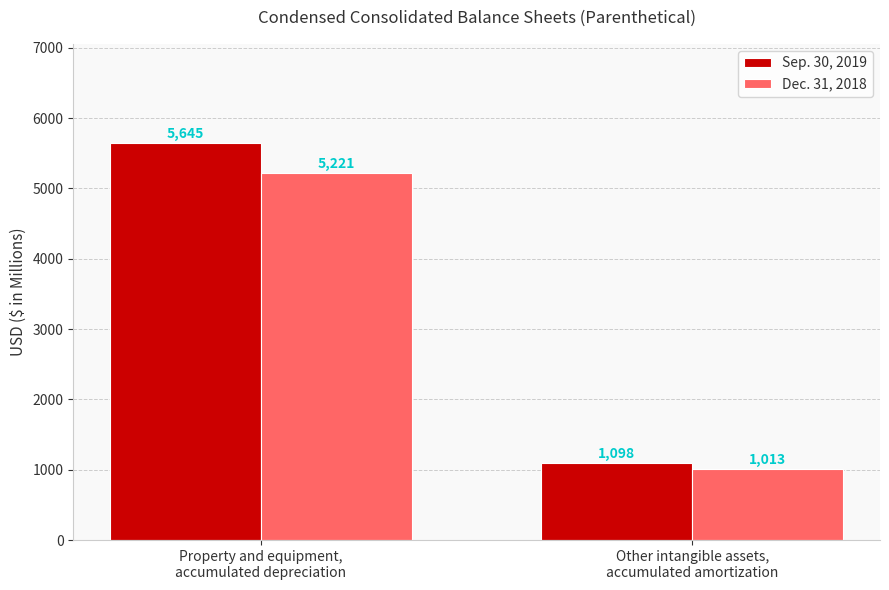

How many bars are there in each group?

2